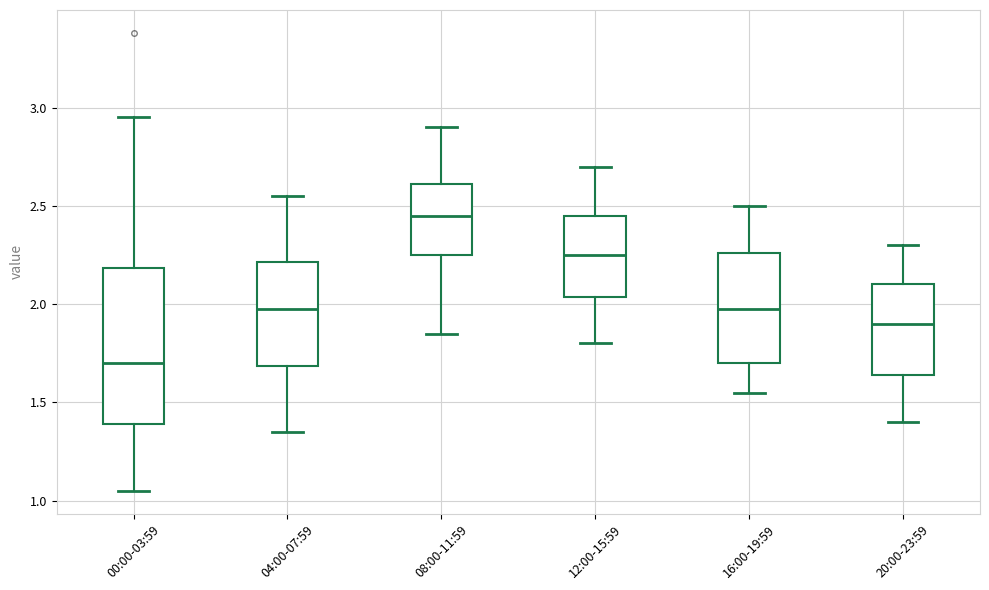

Reading left to right, read every box against the y-axis: the position of its median line, the range the box covers, and the ends of its whiskers. The values are not printed on the chart, so give them approximately, as read against the axis.

00:00-03:59: median 1.70, box 1.40 to 2.20, whiskers 1.05 to 2.95
04:00-07:59: median 2.00, box 1.70 to 2.20, whiskers 1.35 to 2.55
08:00-11:59: median 2.45, box 2.25 to 2.60, whiskers 1.85 to 2.90
12:00-15:59: median 2.25, box 2.05 to 2.45, whiskers 1.80 to 2.70
16:00-19:59: median 2.00, box 1.70 to 2.25, whiskers 1.55 to 2.50
20:00-23:59: median 1.90, box 1.65 to 2.10, whiskers 1.40 to 2.30